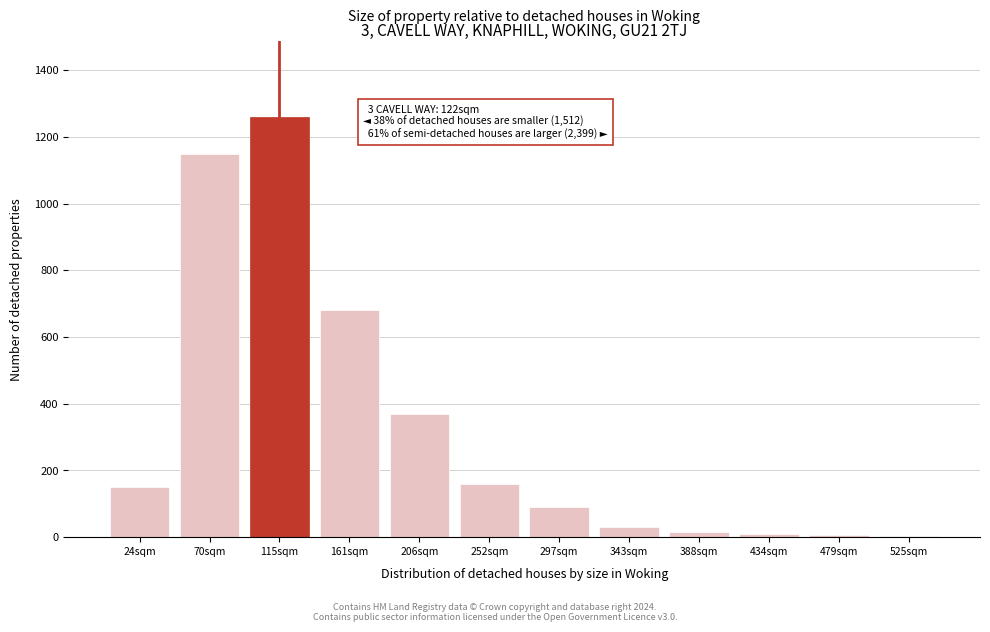

What is the greatest value displayed?

1260